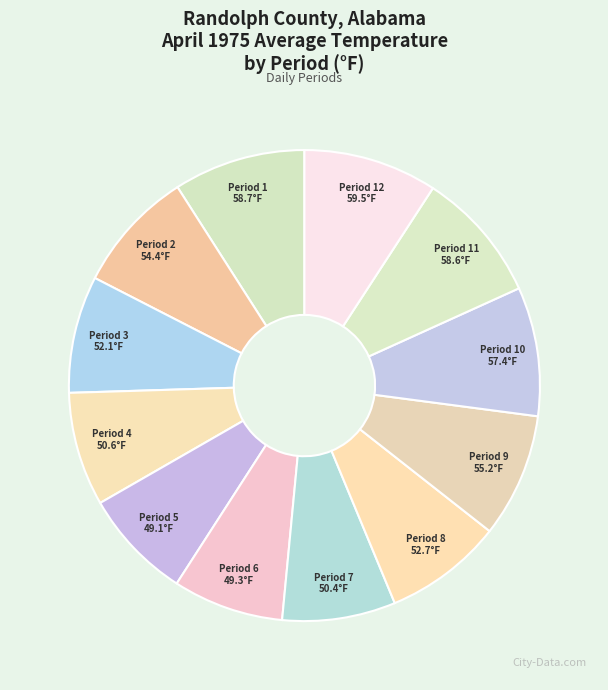

Count the number of slices in the pie.

12